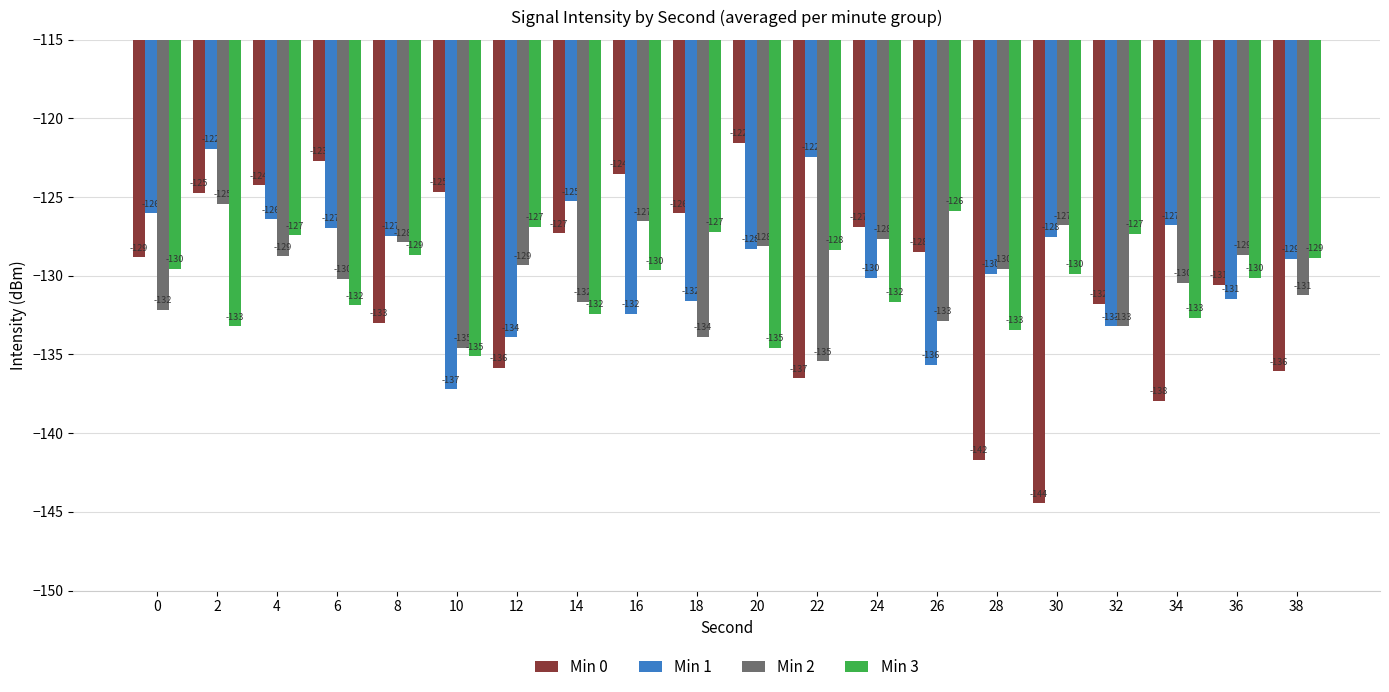

What is the difference between the Min 3 values at 6 and 20?

2.7